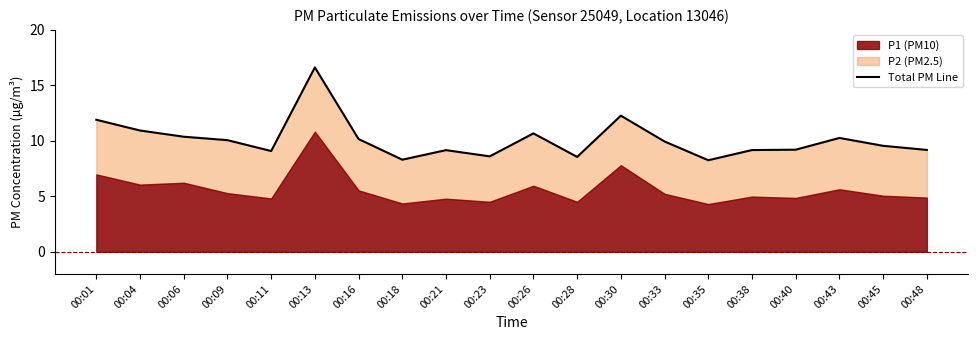

Rank the categories by value from highest to lowest.

00:13, 00:30, 00:01, 00:04, 00:26, 00:06, 00:43, 00:16, 00:09, 00:33, 00:45, 00:40, 00:48, 00:38, 00:21, 00:11, 00:23, 00:28, 00:18, 00:35